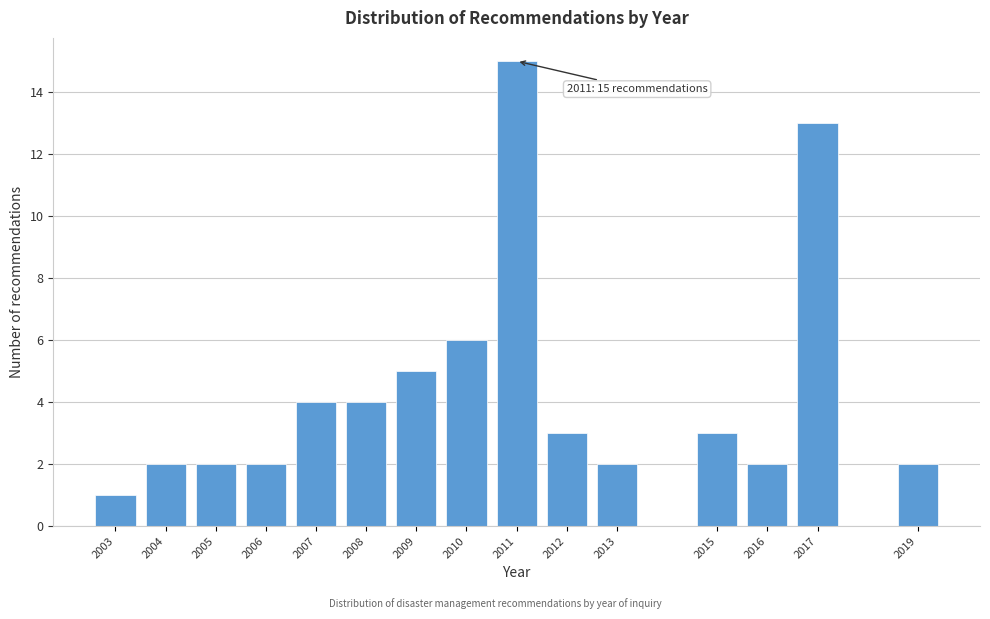

Reading left to right, extract all data points from this chart.

2003=1	2004=2	2005=2	2006=2	2007=4	2008=4	2009=5	2010=6	2011=15	2012=3	2013=2	2015=3	2016=2	2017=13	2019=2